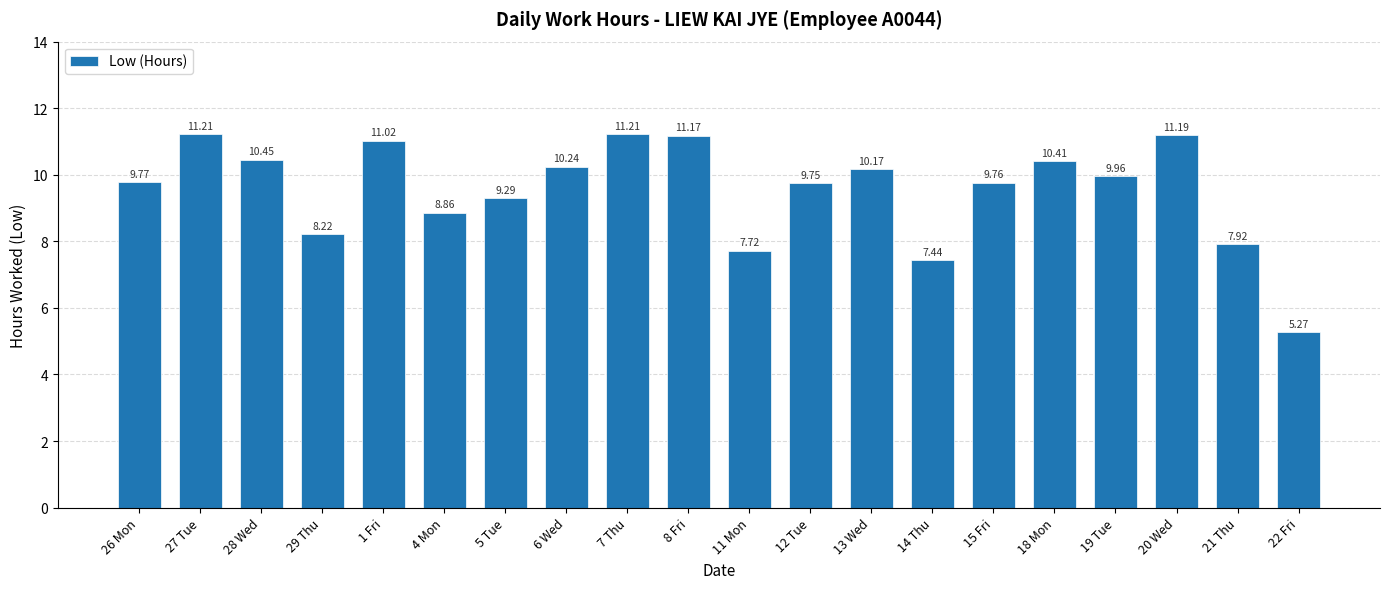

What is the maximum value shown in the chart?

11.2